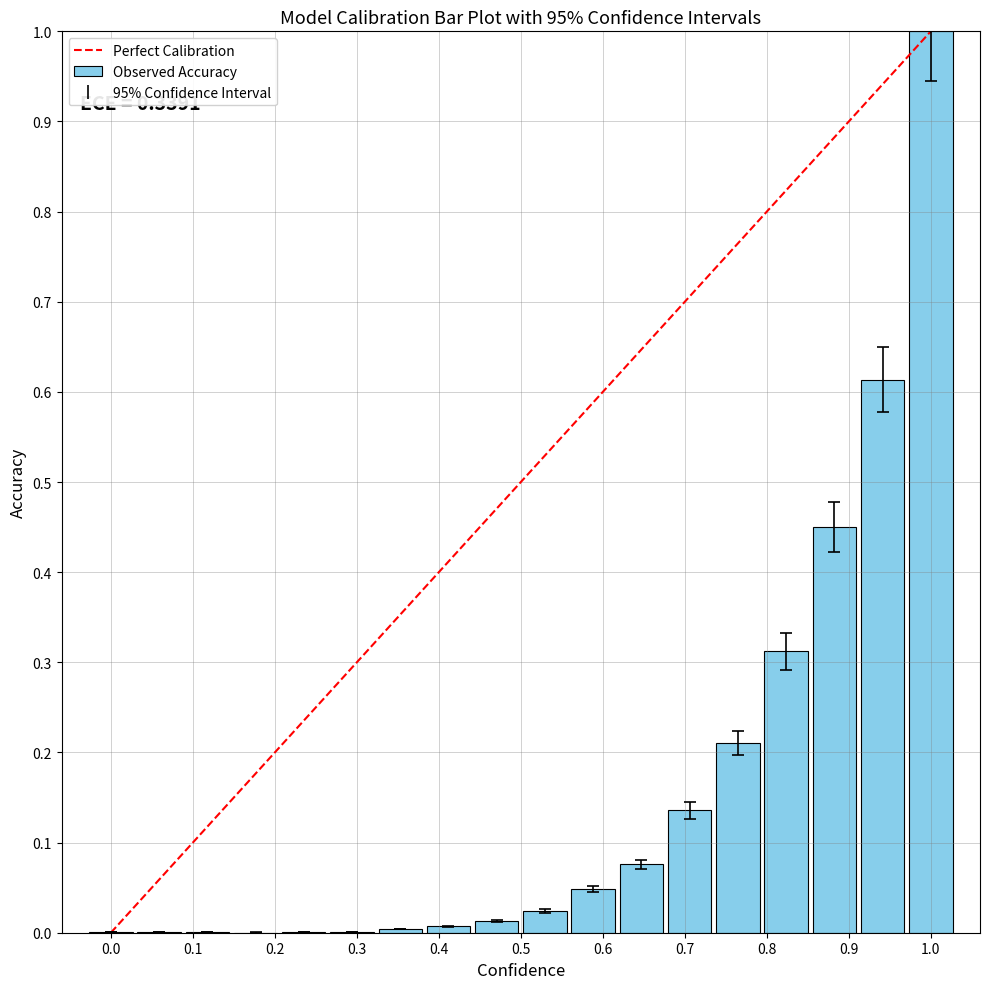

What is the sum of all values?

2.9